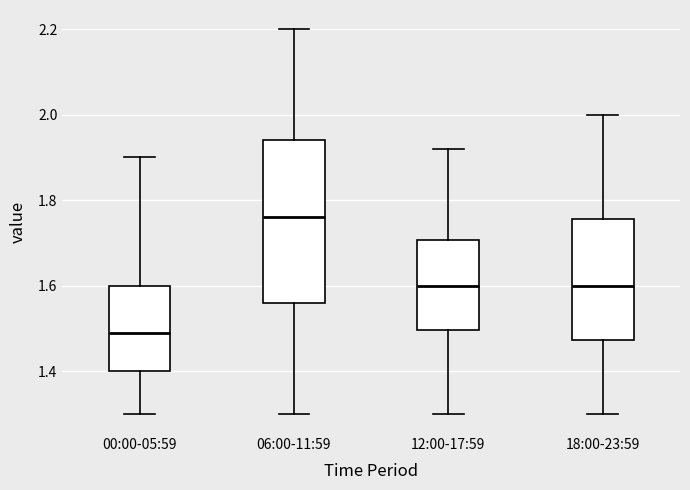

Where does the median line of the box for 12:00-17:59 sit on the y-axis? The values are not printed on the chart, so give them approximately, as read against the axis.

1.60